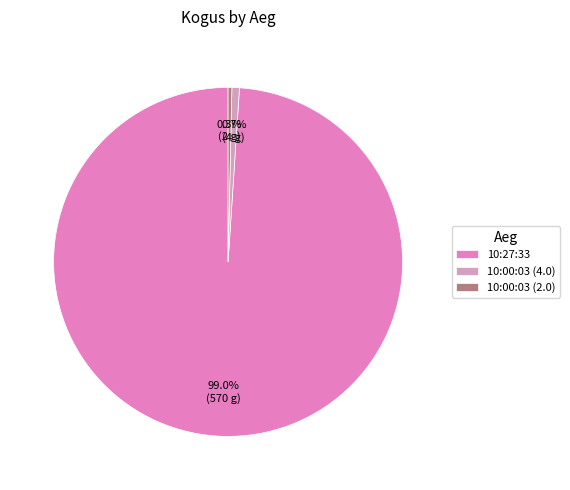

How much of the chart is everything except 10:00:03 (4.0)?

99.3%